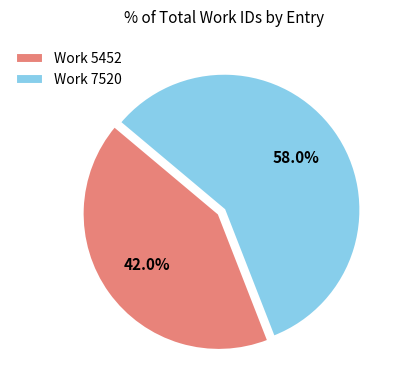

How many segments does this pie chart have?

2